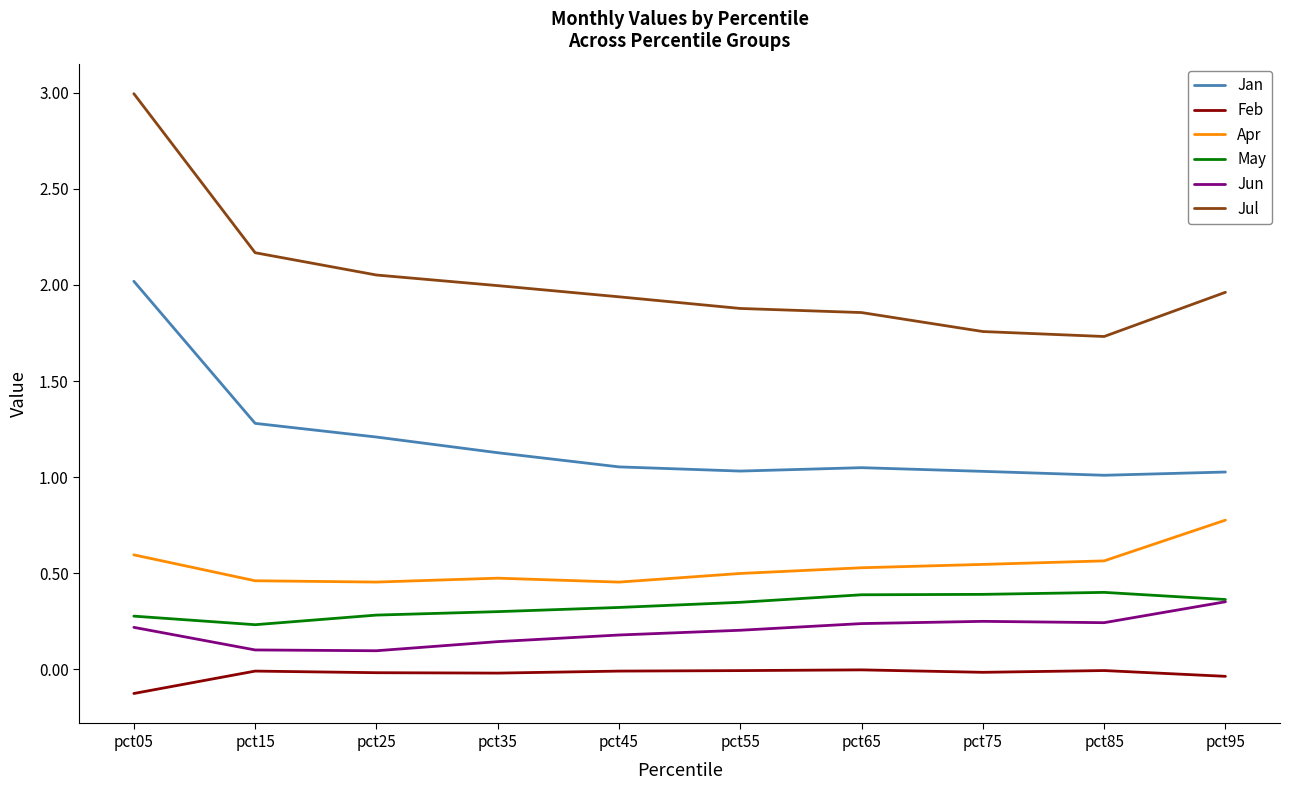

At which category does May reach its first local valley?

pct15